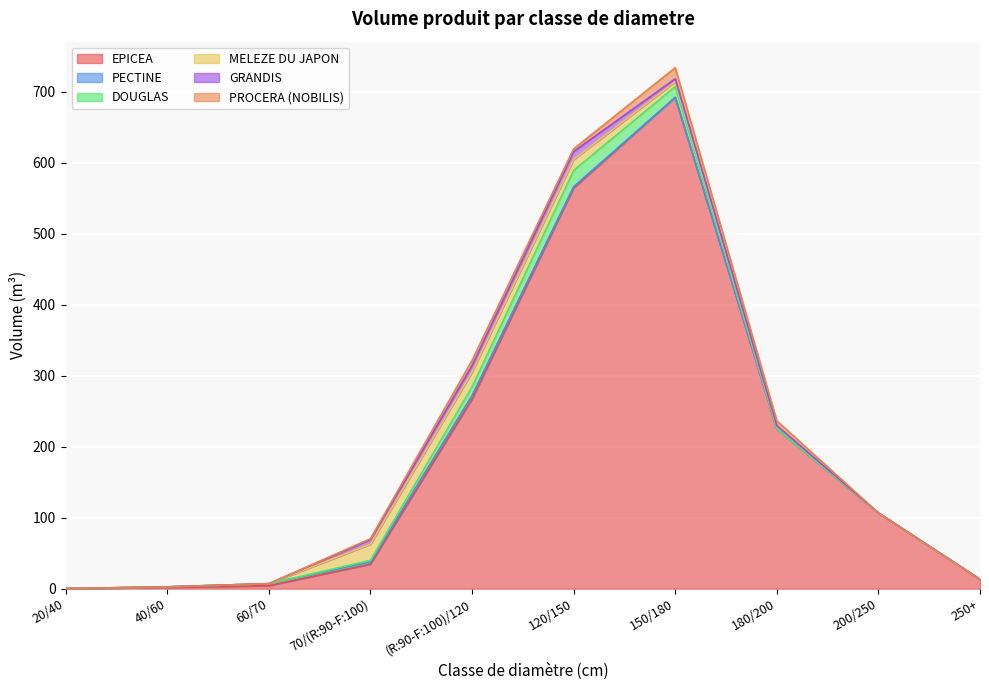

Reading right to left, transcribe all the data shown in this chart.

EPICEA: 250+=13.1	200/250=106.7	180/200=225.3	150/180=692.3	120/150=564.7	(R:90-F:100)/120=267.3	70/(R:90-F:100)=34.6	60/70=4.2	40/60=1.9	20/40=0.1
PECTINE: 250+=0.0	200/250=0.0	180/200=0.0	150/180=0.0	120/150=1.9	(R:90-F:100)/120=5.0	70/(R:90-F:100)=3.4	60/70=2.9	40/60=0.7	20/40=0.0
DOUGLAS: 250+=0.0	200/250=0.0	180/200=0.0	150/180=15.3	120/150=22.8	(R:90-F:100)/120=12.2	70/(R:90-F:100)=2.0	60/70=0.0	40/60=0.0	20/40=0.0
MELEZE DU JAPON: 250+=0.0	200/250=0.0	180/200=4.6	150/180=6.9	120/150=15.4	(R:90-F:100)/120=20.8	70/(R:90-F:100)=22.8	60/70=0.0	40/60=0.0	20/40=0.0
GRANDIS: 250+=0.0	200/250=0.0	180/200=0.0	150/180=4.1	120/150=11.1	(R:90-F:100)/120=9.0	70/(R:90-F:100)=6.4	60/70=0.0	40/60=0.0	20/40=0.0
PROCERA (NOBILIS): 250+=0.0	200/250=0.0	180/200=6.7	150/180=15.6	120/150=3.8	(R:90-F:100)/120=7.4	70/(R:90-F:100)=1.3	60/70=0.0	40/60=0.0	20/40=0.0